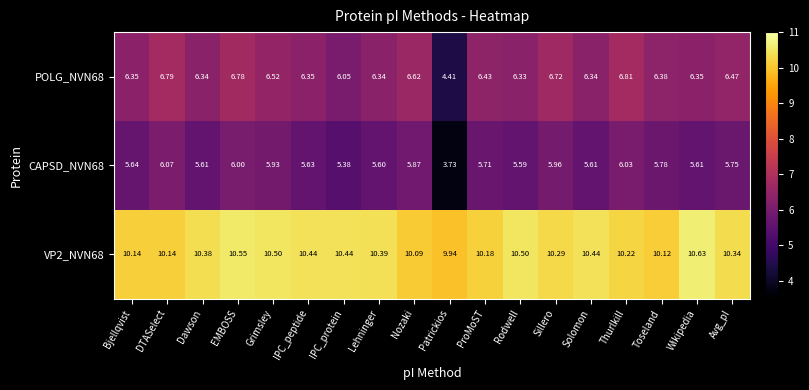

Which series has the largest total across all categories?

VP2_NVN68